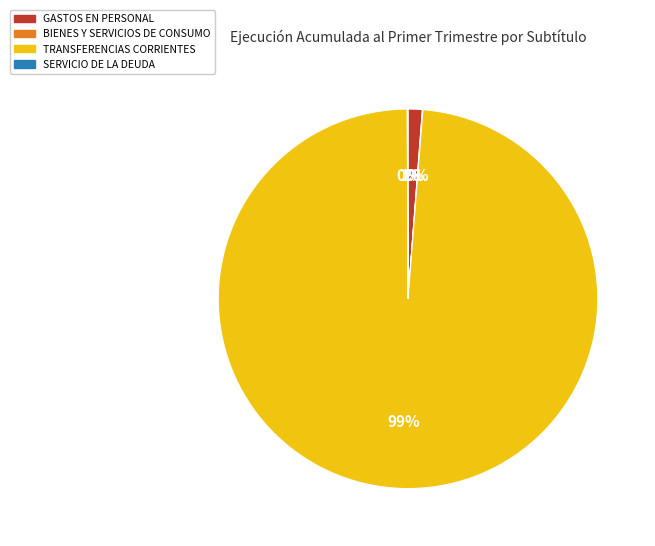

What is the largest slice in the pie chart?

TRANSFERENCIAS CORRIENTES